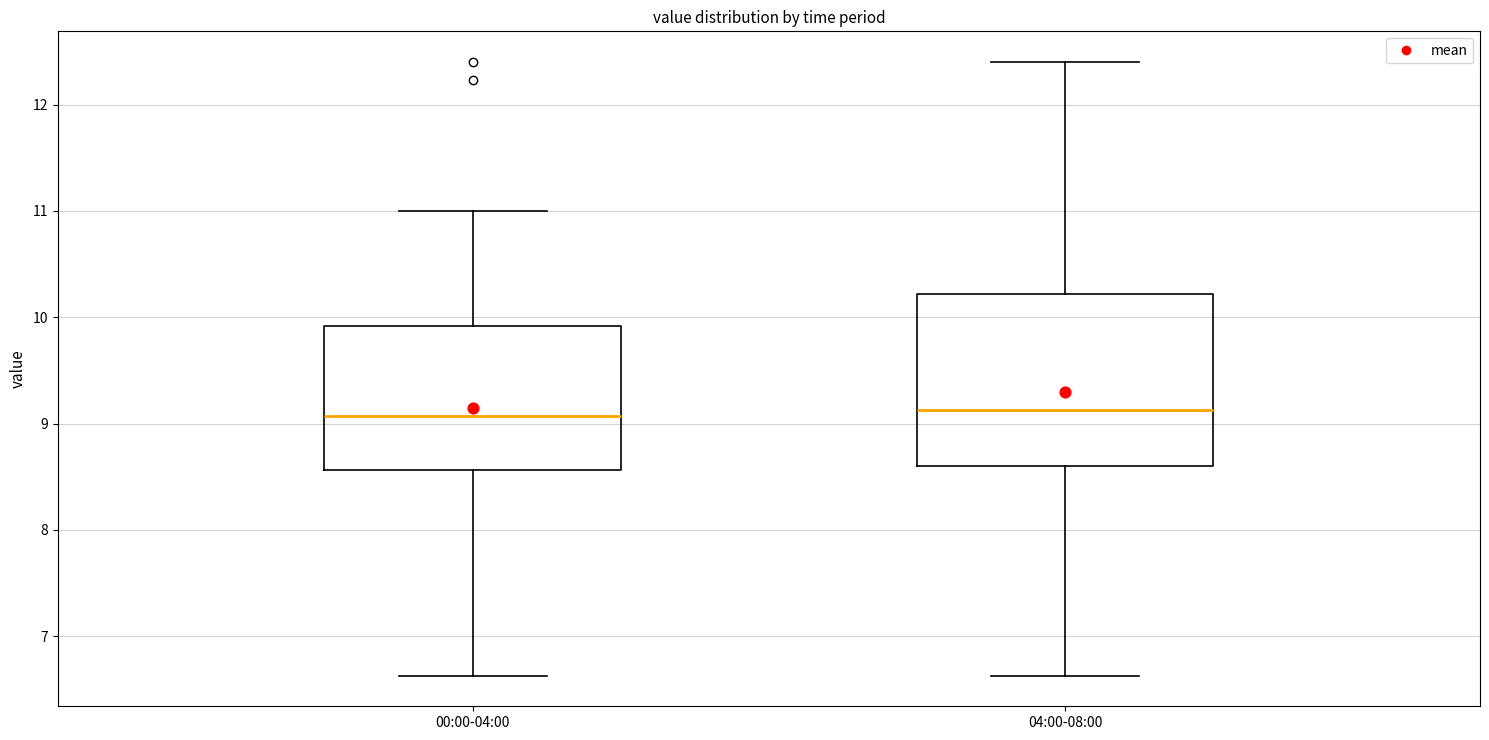

Which box is the tallest, from its lower edge to its upper edge?

04:00-08:00